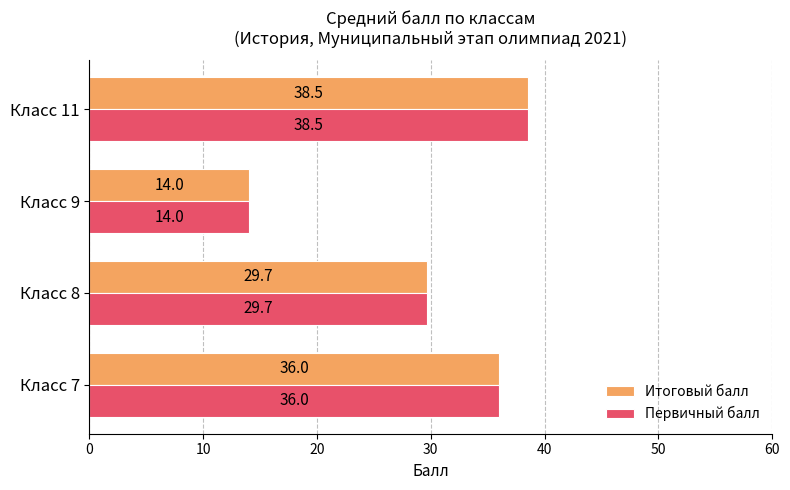

List the labels in order of Итоговый балл value, smallest first.

Класс 9, Класс 8, Класс 7, Класс 11